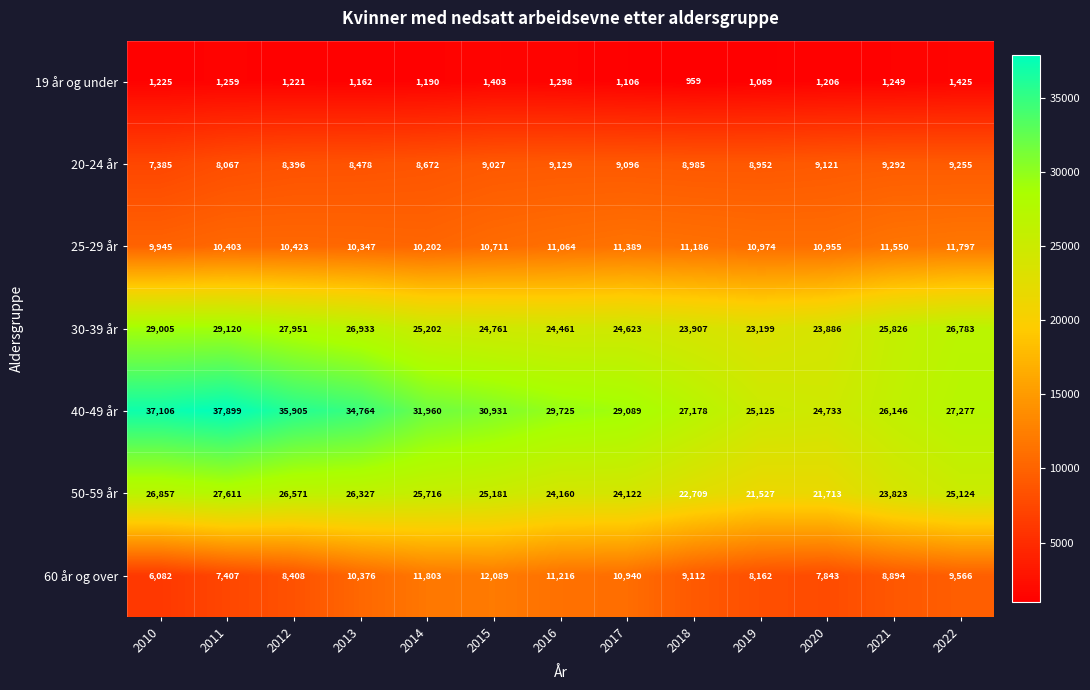

At how many categories does at least one series exceed 7726?

13